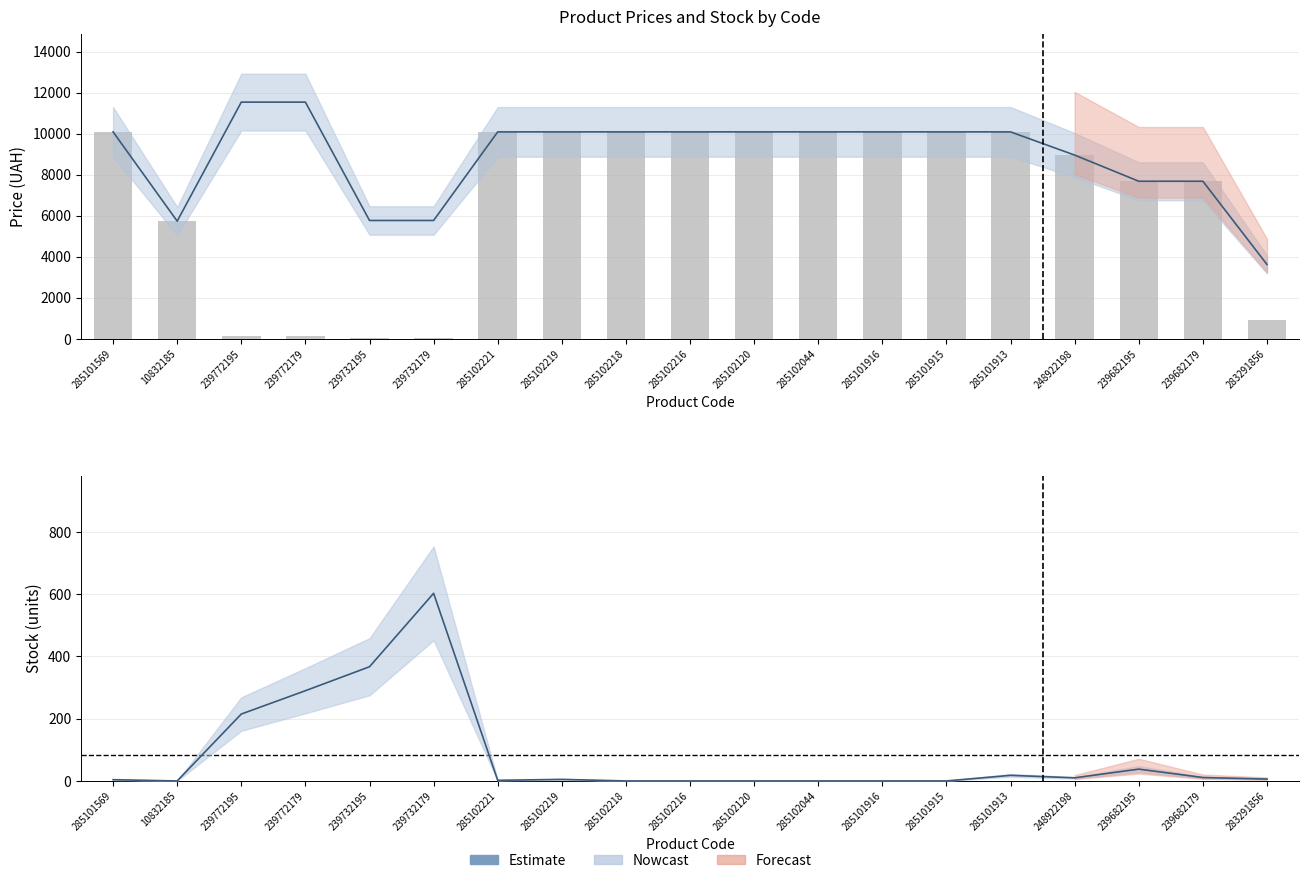

Where is Estimate (Залишок) nearest to the value 301?

239772179